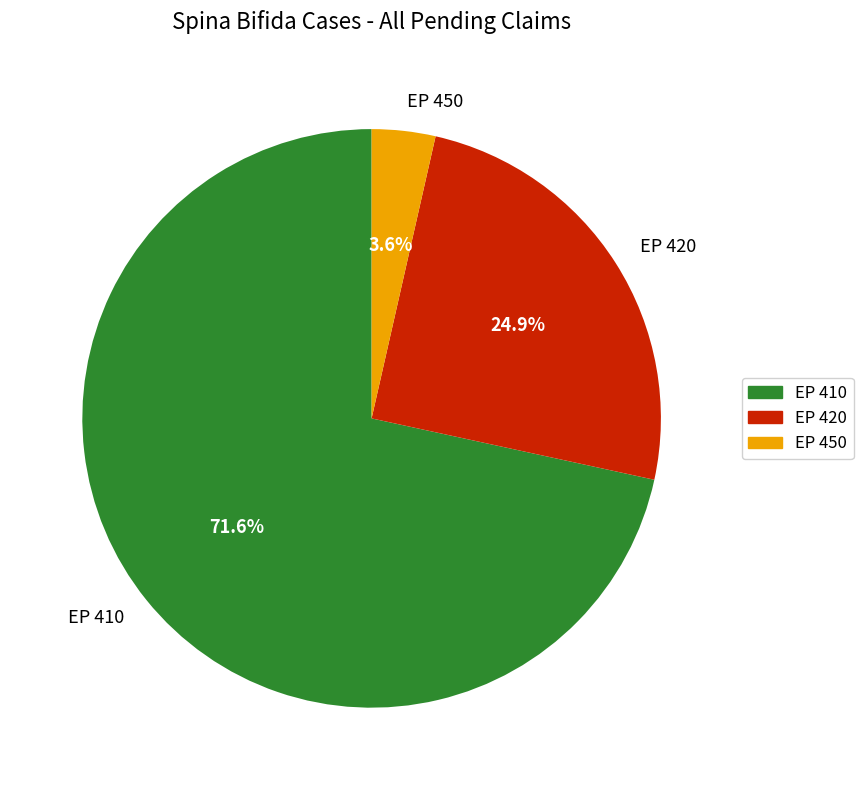

What is the largest slice in the pie chart?

EP 410